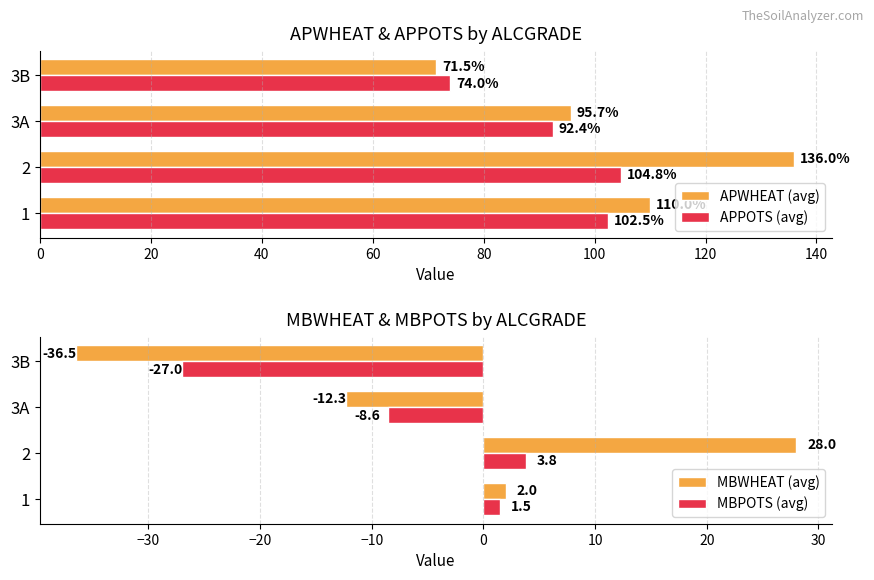

Rank the categories by APPOTS (avg) value from lowest to highest.

3B, 3A, 1, 2